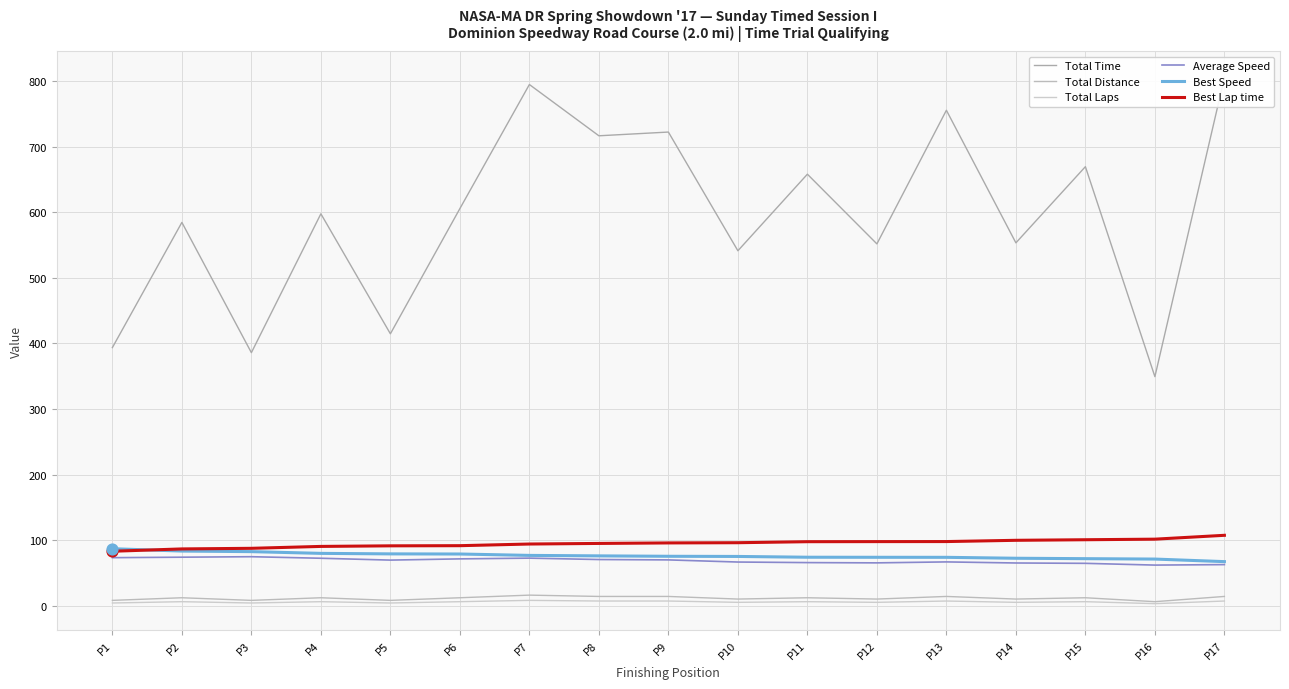

Which series has the widest spread of Y values?

Total Time